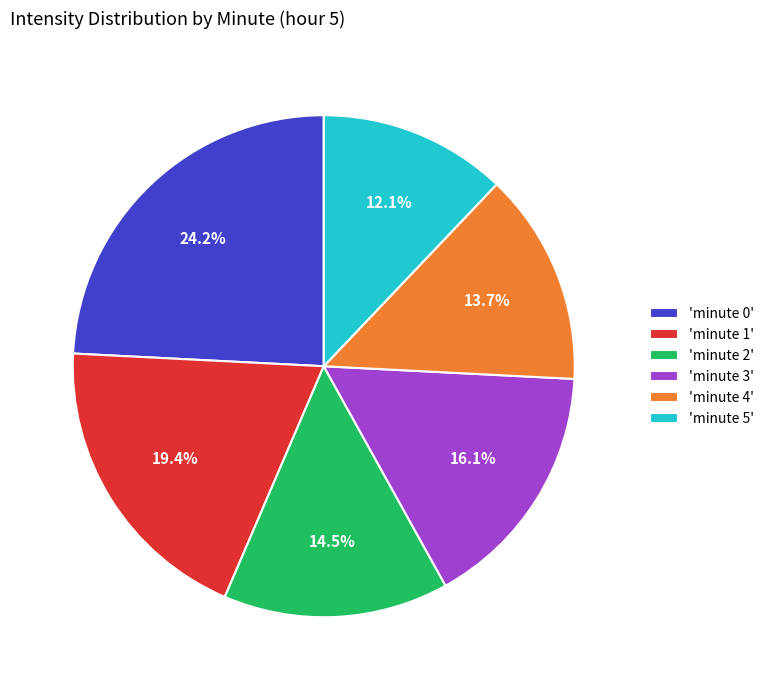

Does any single category account for the majority?

No